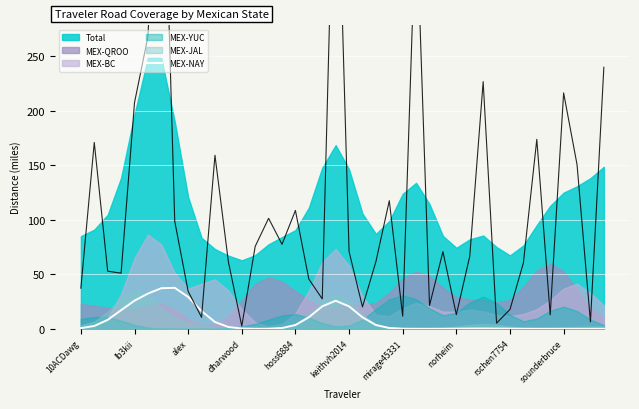

What is the difference between the maximum and second lowest values?

37.6